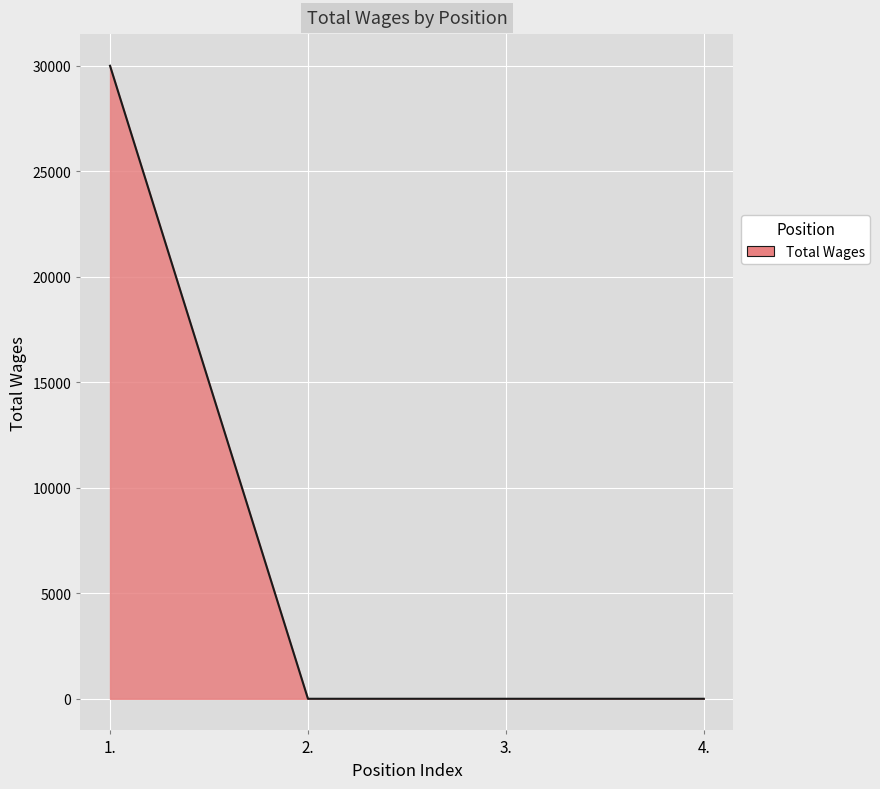

True or false: there are more than 1 points higher than both neighbors.

False